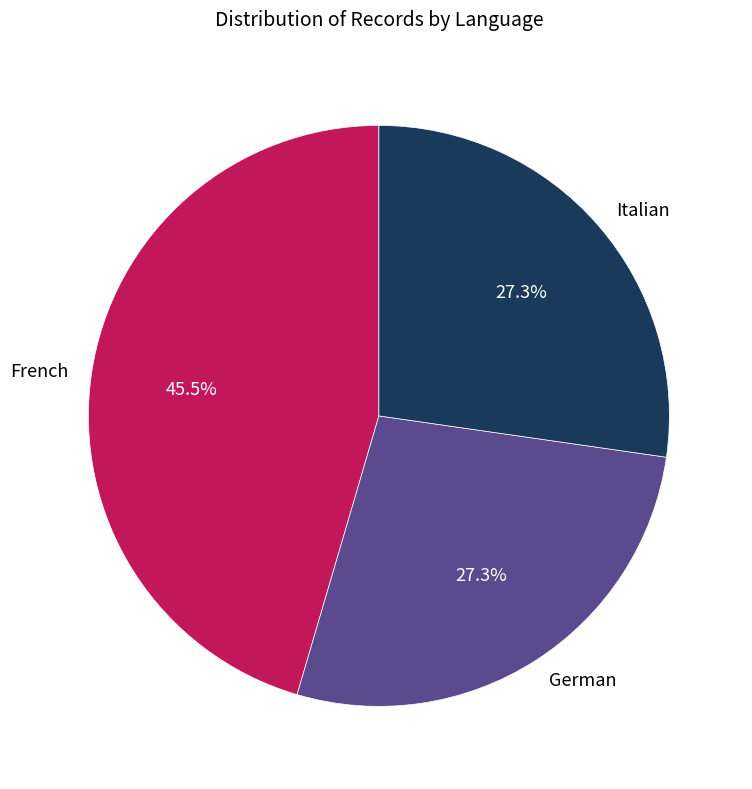

Is there a majority slice in this chart?

No